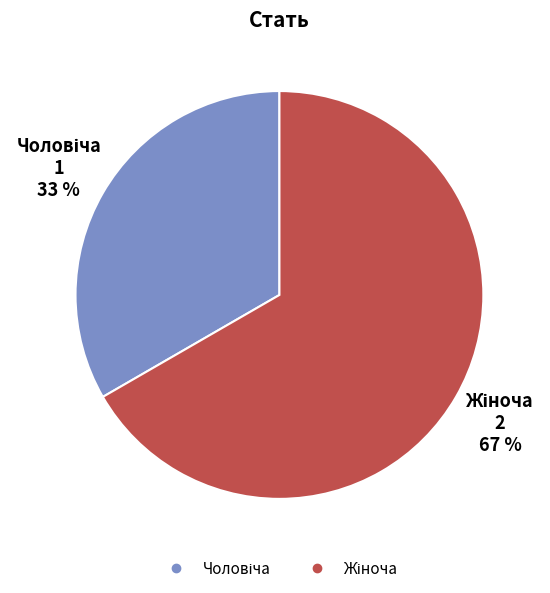

How many slices are in this pie chart?

2